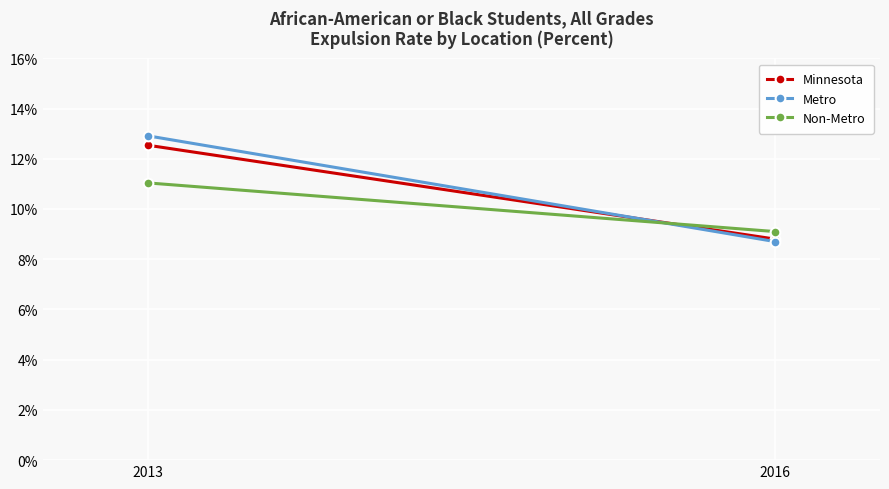

How many lines are shown in the chart?

3